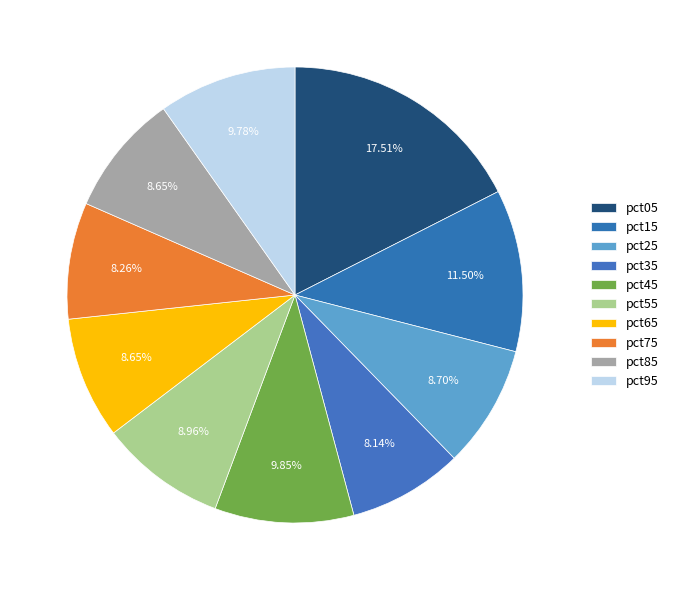

To the nearest percent, what percentage of the pie is pct05?

18%